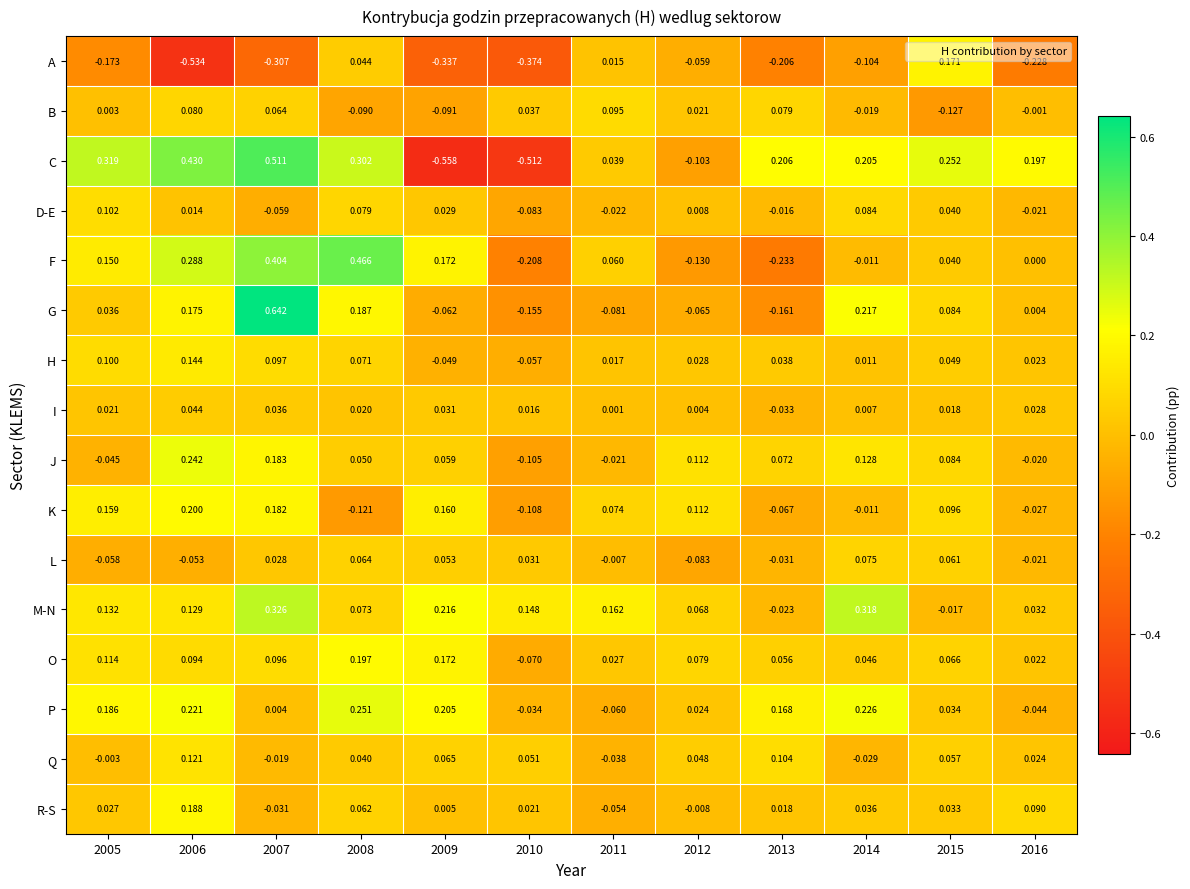

Rank the series by their maximum value, from highest to lowest.

G, C, F, M-N, P, J, K, O, R-S, A, H, Q, D-E, B, L, I